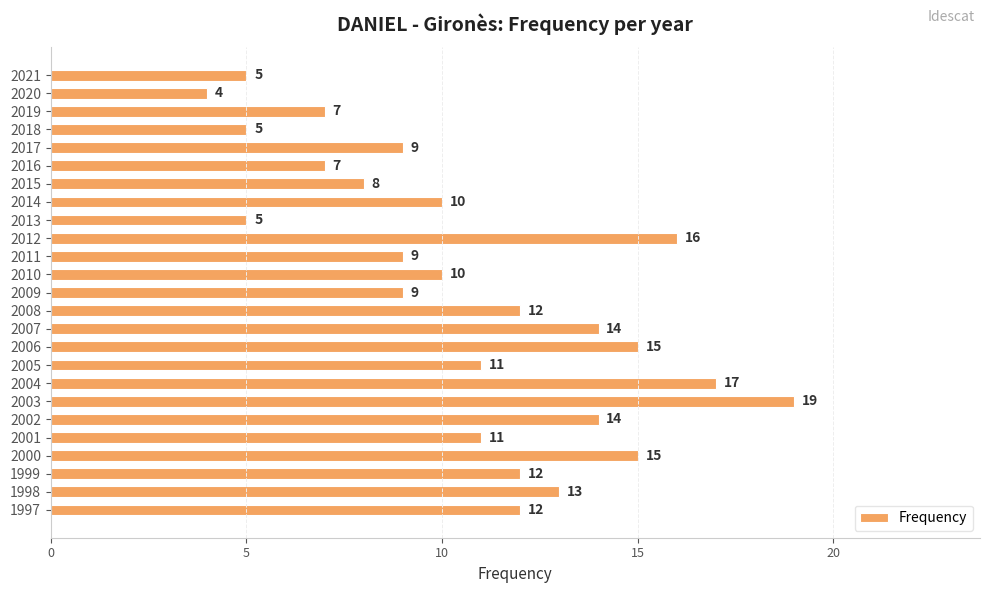

What is the sum of all values?

269